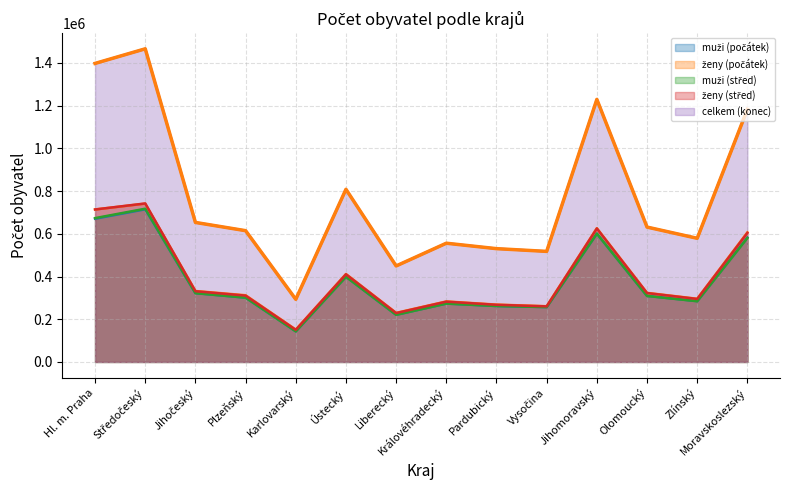

What is the maximum value shown in the chart?

1466215